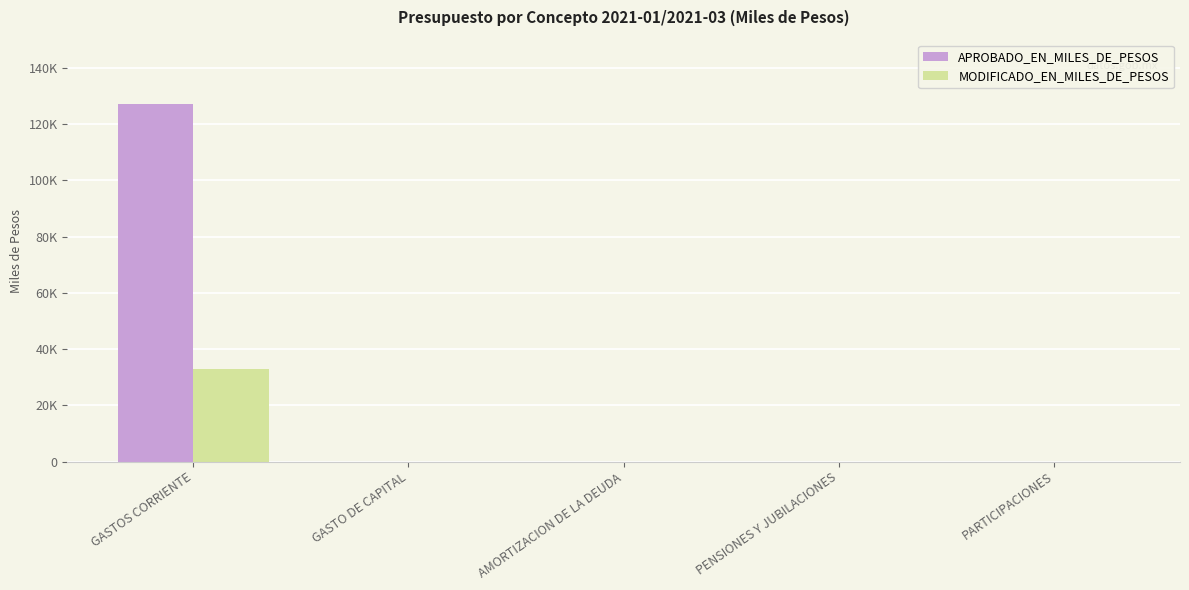

List the labels in order of APROBADO_EN_MILES_DE_PESOS value, smallest first.

GASTO DE CAPITAL, AMORTIZACION DE LA DEUDA, PENSIONES Y JUBILACIONES, PARTICIPACIONES, GASTOS CORRIENTE